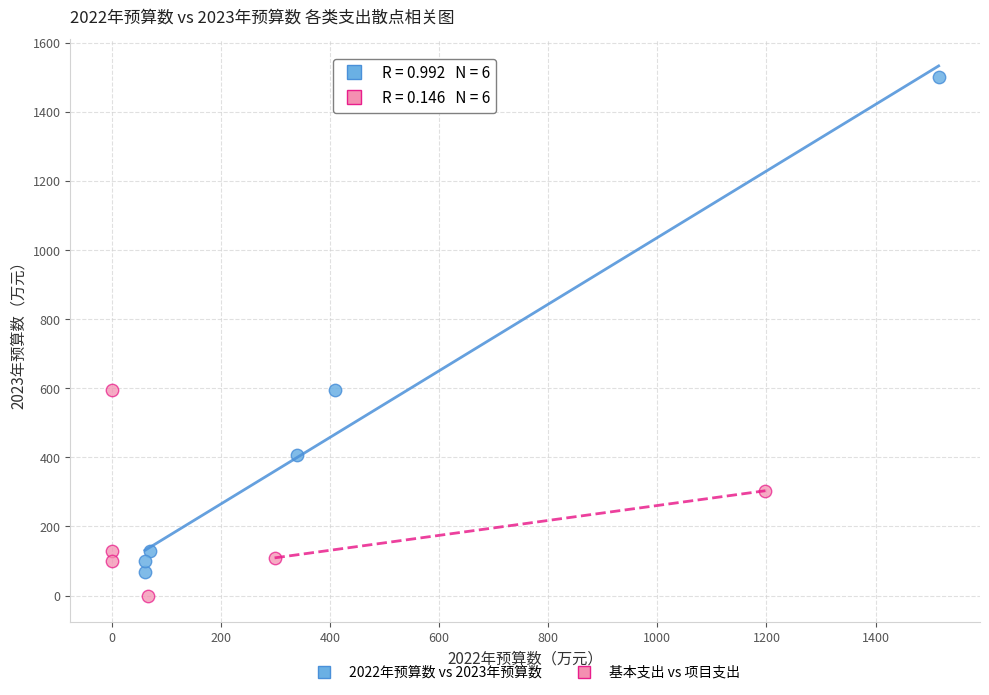

Which series has the widest spread of Y values?

2022年预算数 vs 2023年预算数